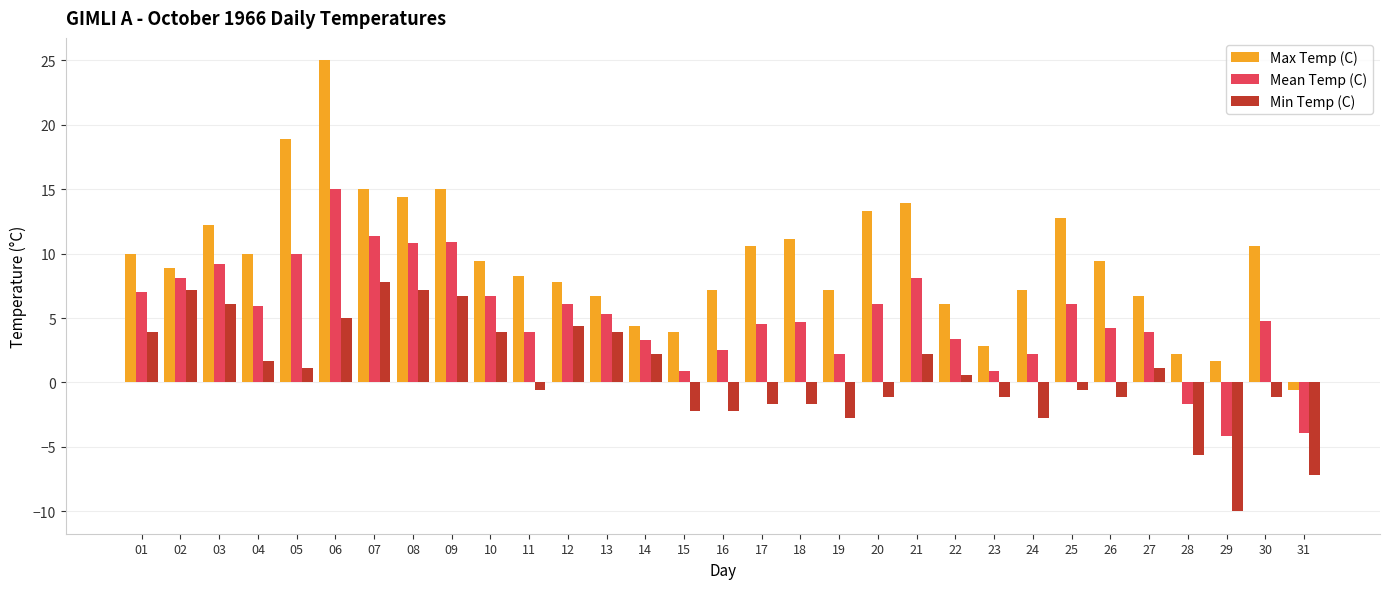

What is the spread (max minus min) of values at 21?

11.7